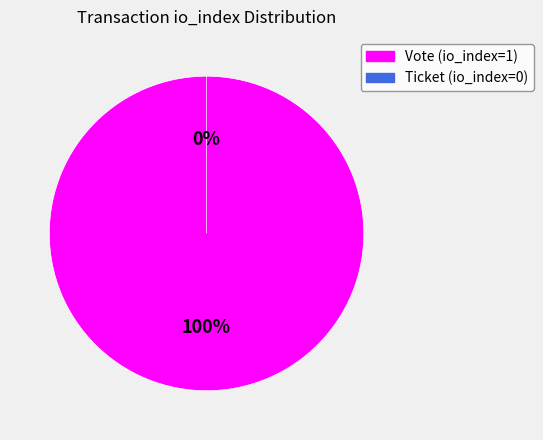

Is there a majority slice in this chart?

Yes